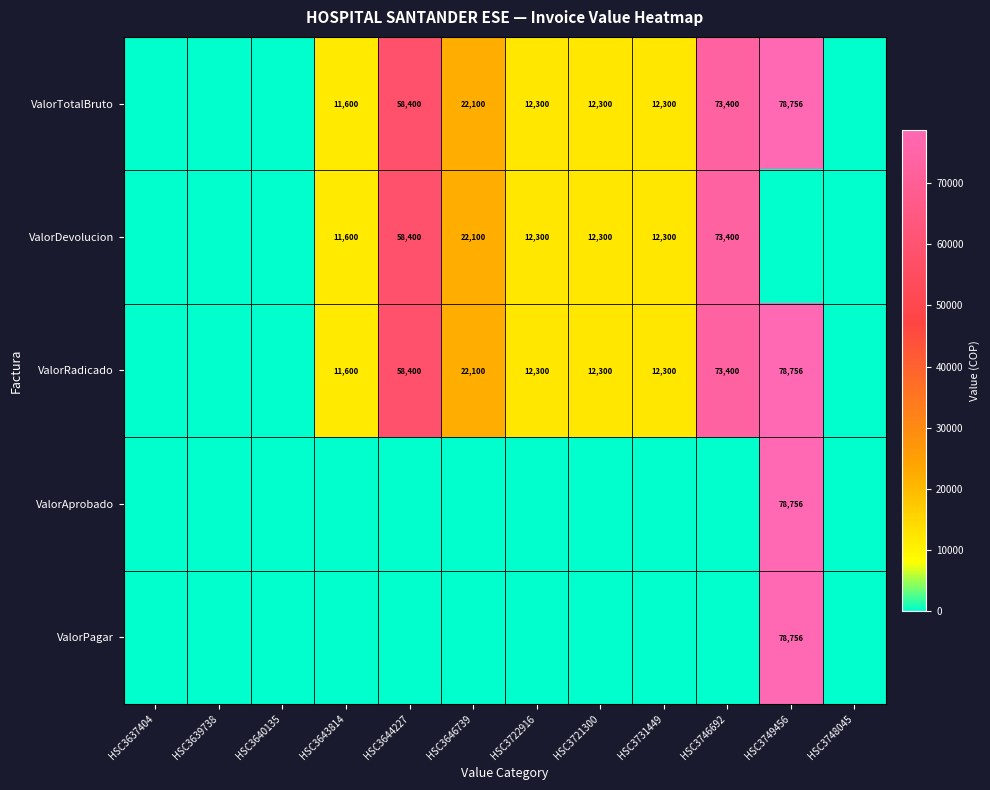

Is it true that ValorRadicado equals 12300 at HSC3722916?

True